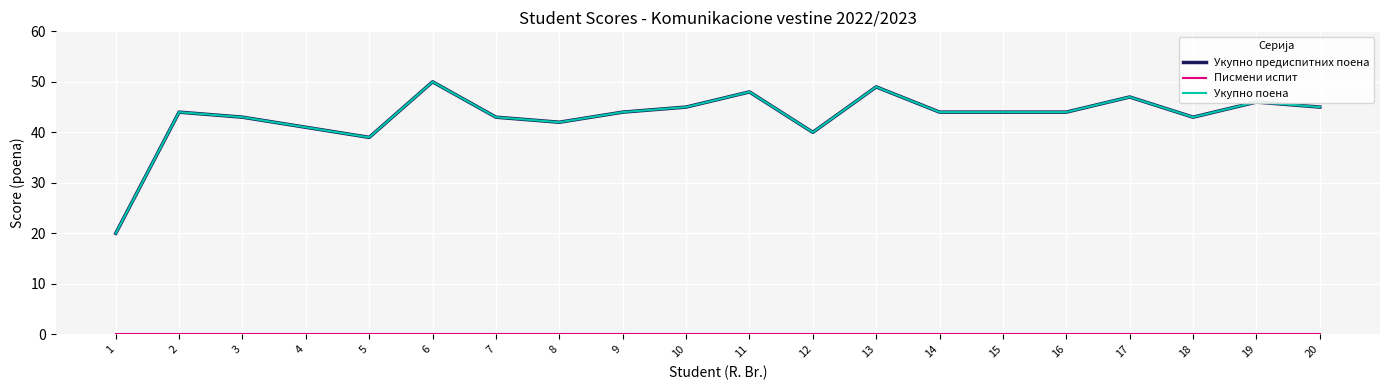

At which label does Писмени испит reach its peak?

1